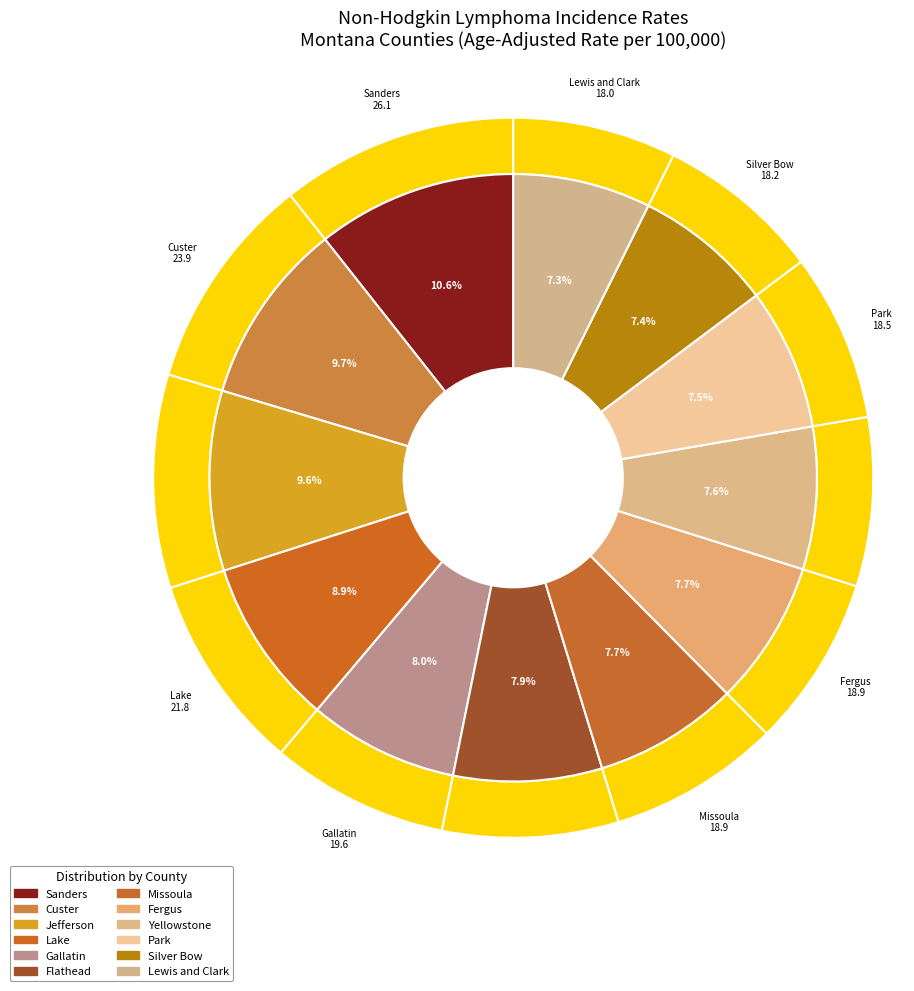

Rank the categories by value from lowest to highest.

Lewis and Clark County, Silver Bow County, Park County, Yellowstone County, Missoula County, Fergus County, Flathead County, Gallatin County, Lake County, Jefferson County, Custer County, Sanders County